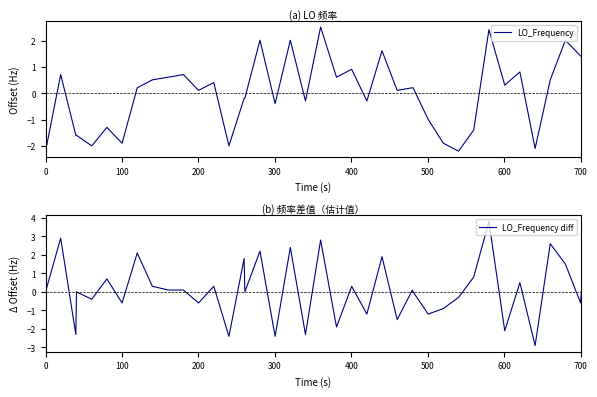

What is the lowest value of the LO_Frequency series?

-2.2